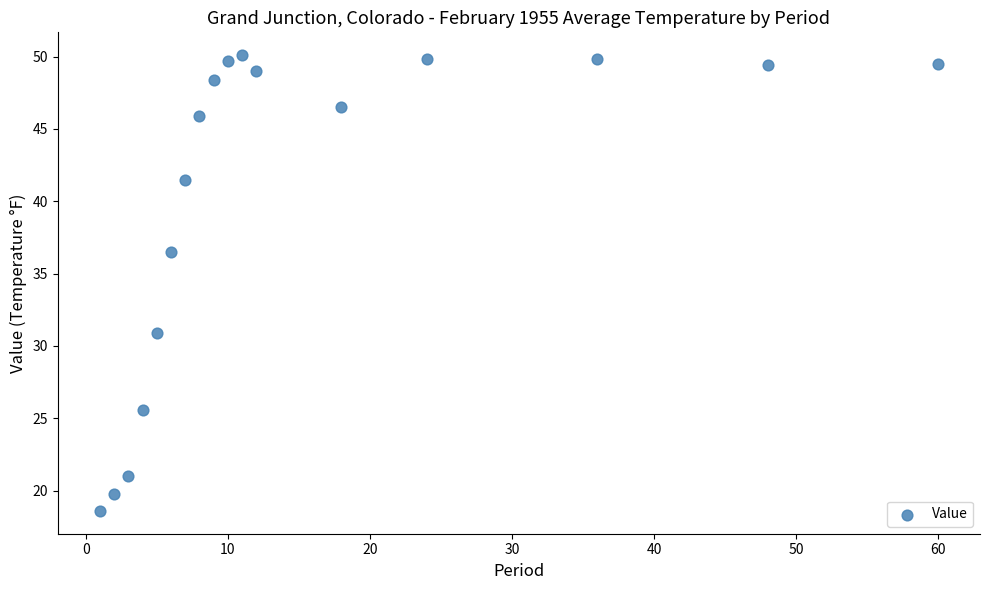

What Y value in the scatter plot is closest to 34?

36.5